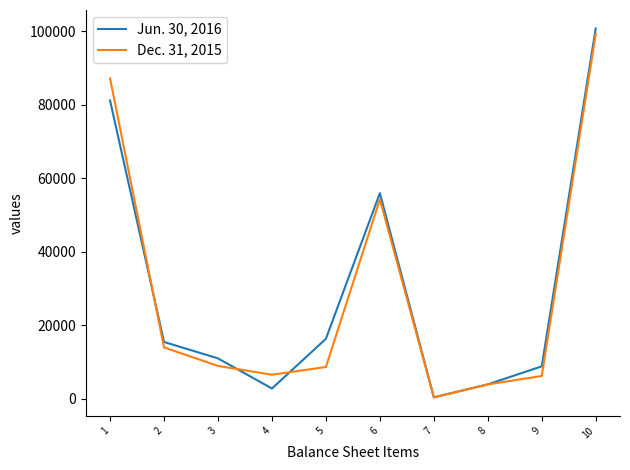

Rank the series at 10 from highest to lowest value.

Jun. 30, 2016, Dec. 31, 2015